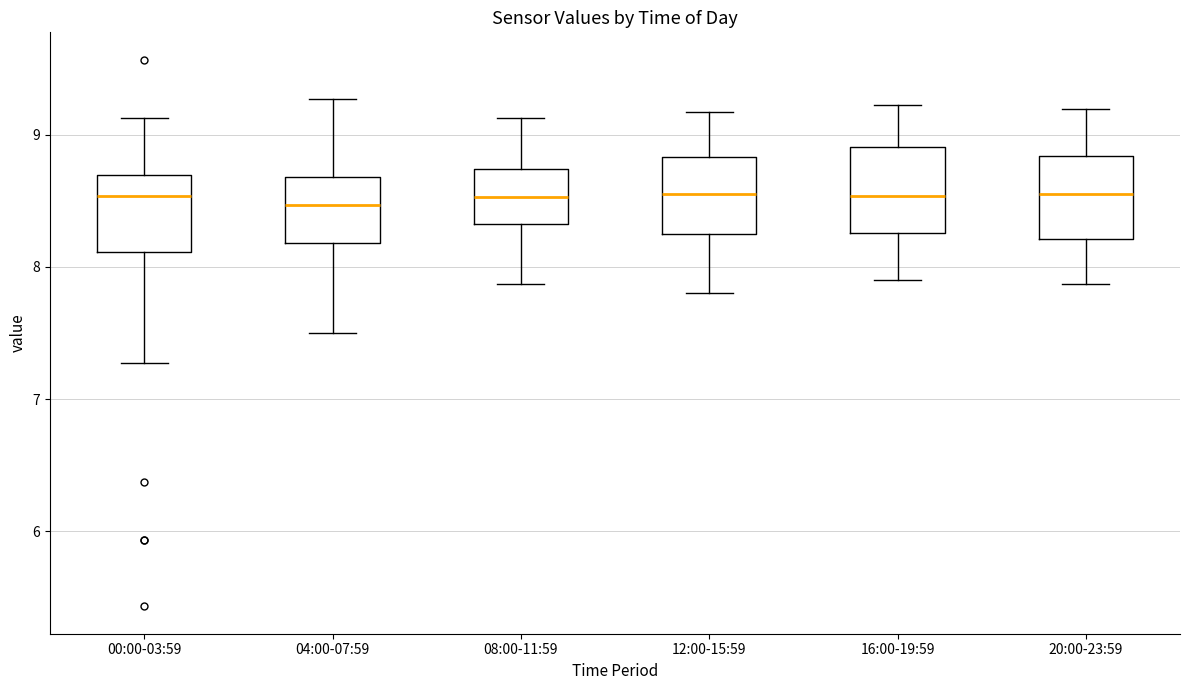

Where is the upper edge of the box for 12:00-15:59 on the y-axis? The values are not printed on the chart, so give them approximately, as read against the axis.

8.8